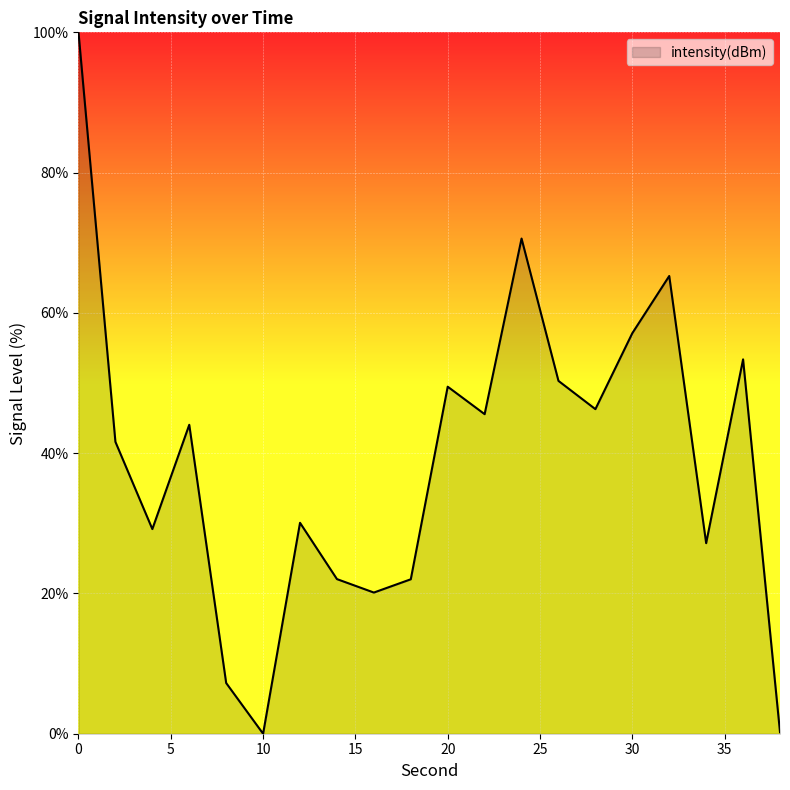

What is the difference between the maximum and minimum values?

100.0